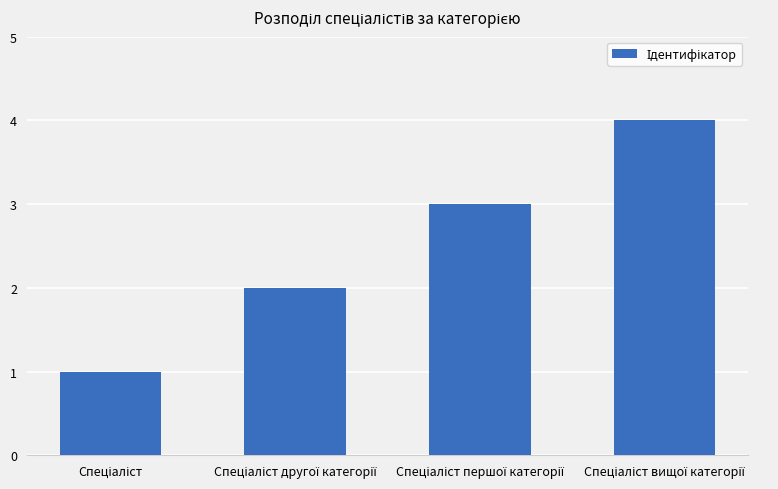

What is the greatest value displayed?

4